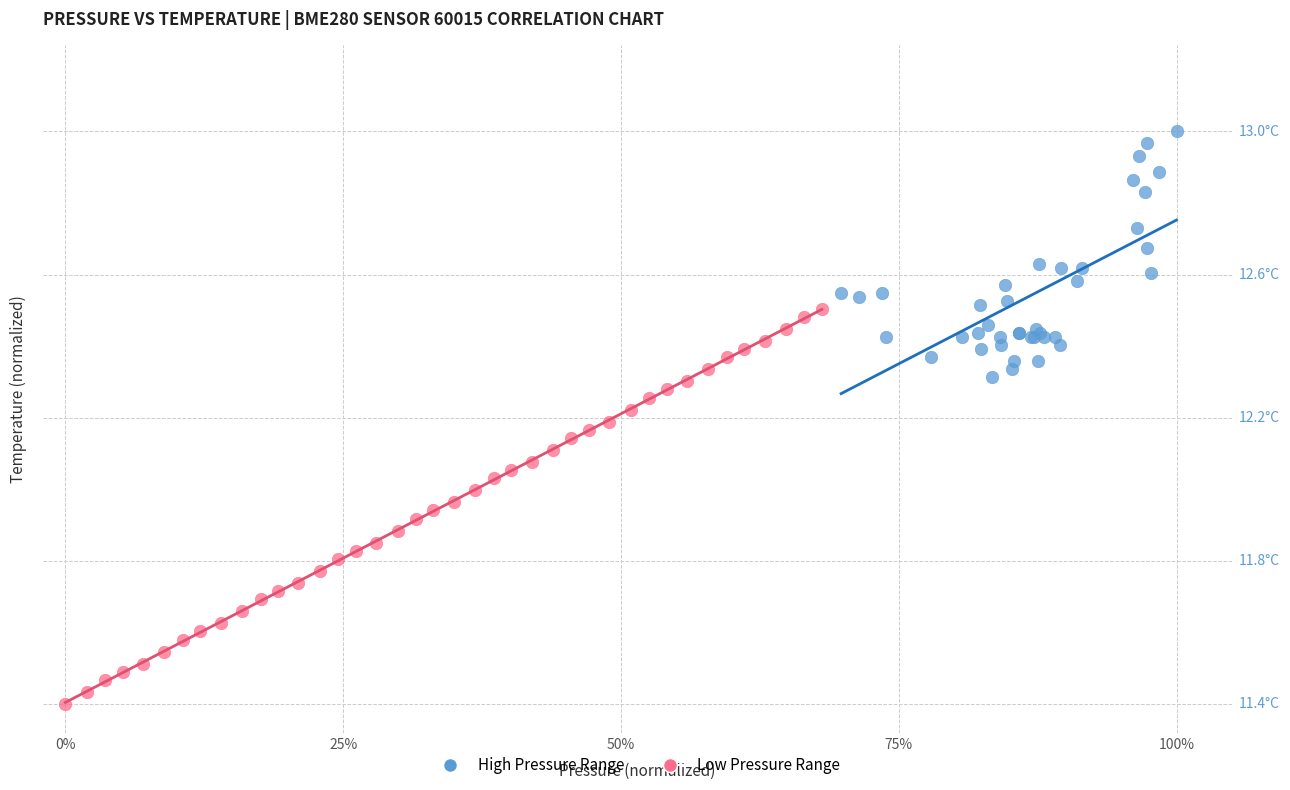

Which series contains the lowest Y value?

Low Pressure Range